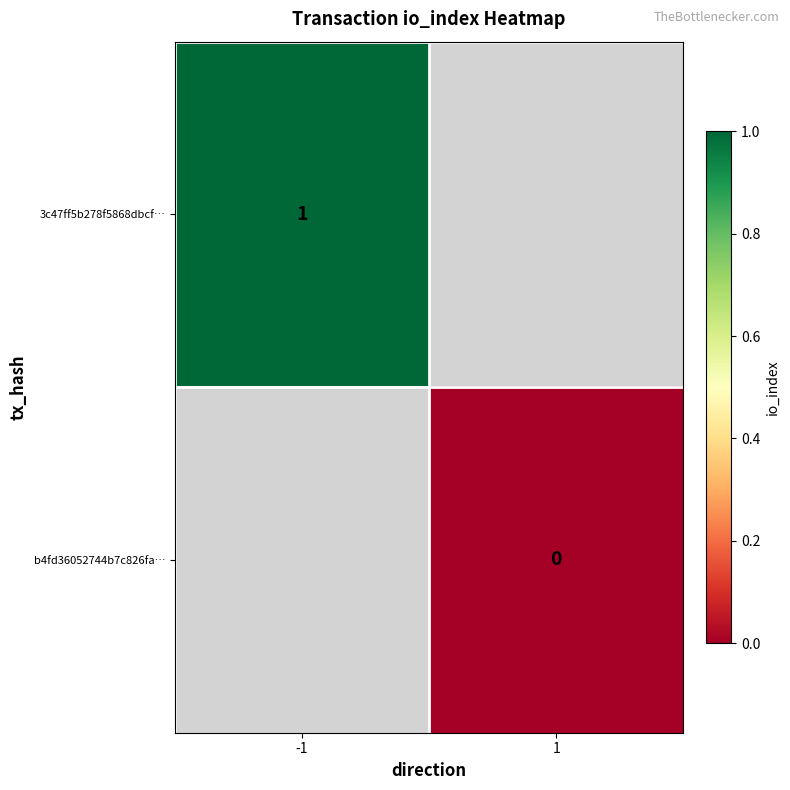

The 3c47ff5b278f5868dbcf… series shows 1 at -1. True or false?

True